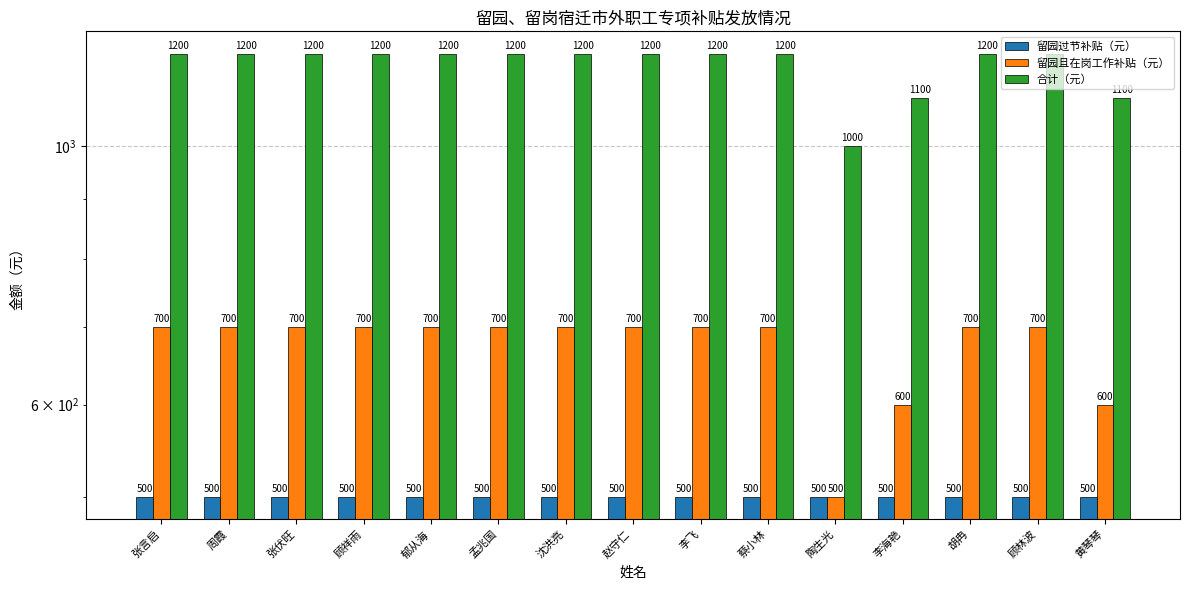

What is the value of the 留园且在岗工作补贴（元） bar at the 14th from the left?

700